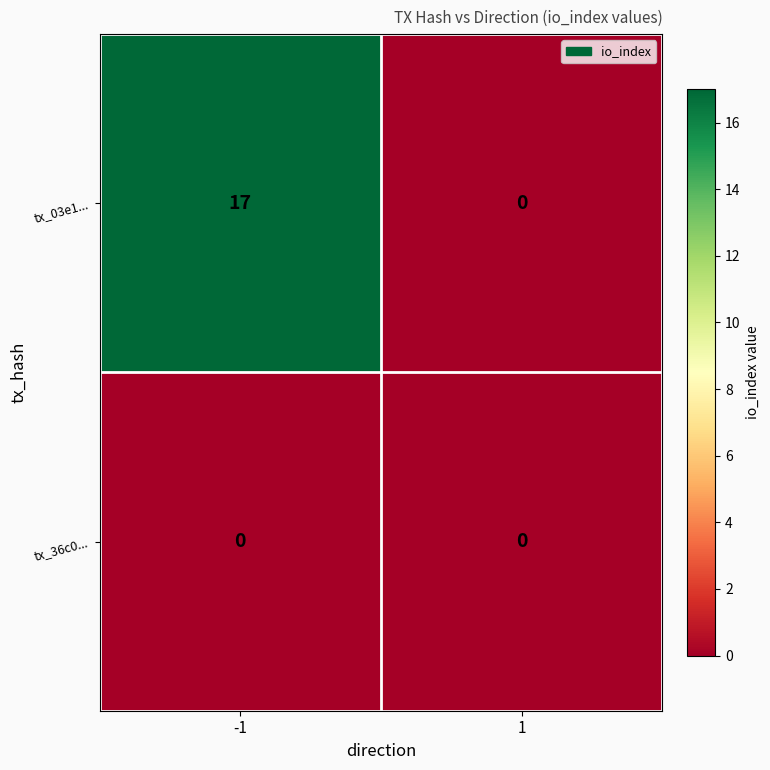

Which series changed the most between -1 and 1?

tx_03e1...